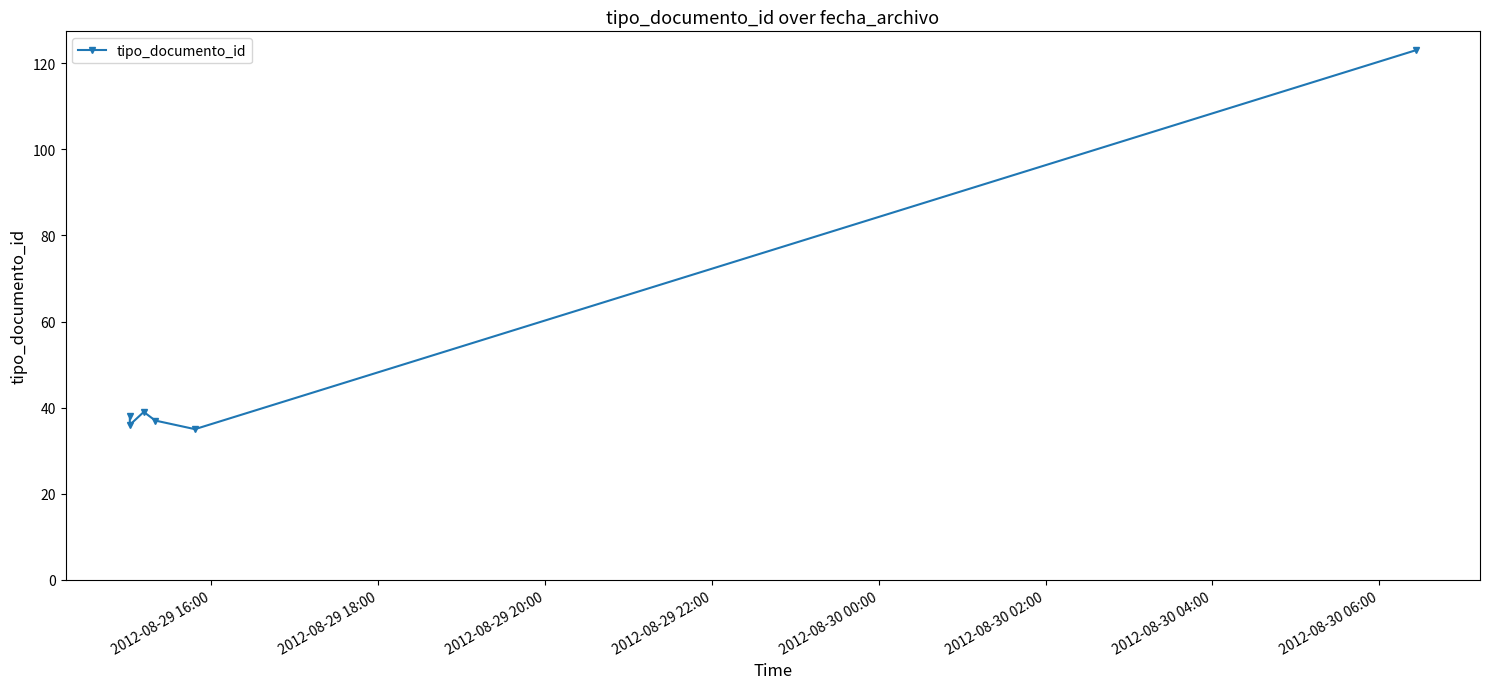

What is the difference between the maximum and minimum values?

88